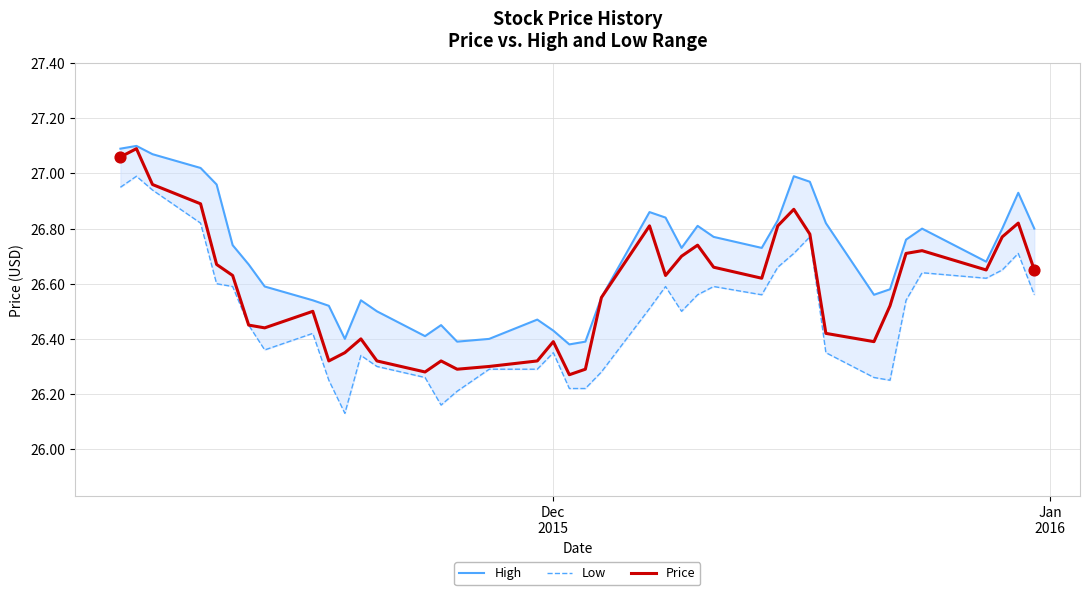

What are all the series names shown in the legend?

High, Low, Price